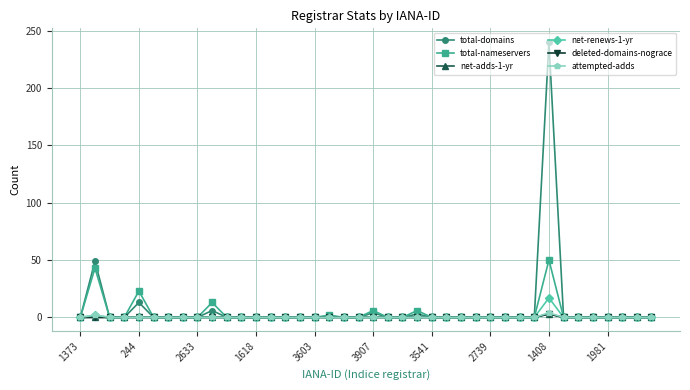

Does the chart have visible grid lines?

Yes